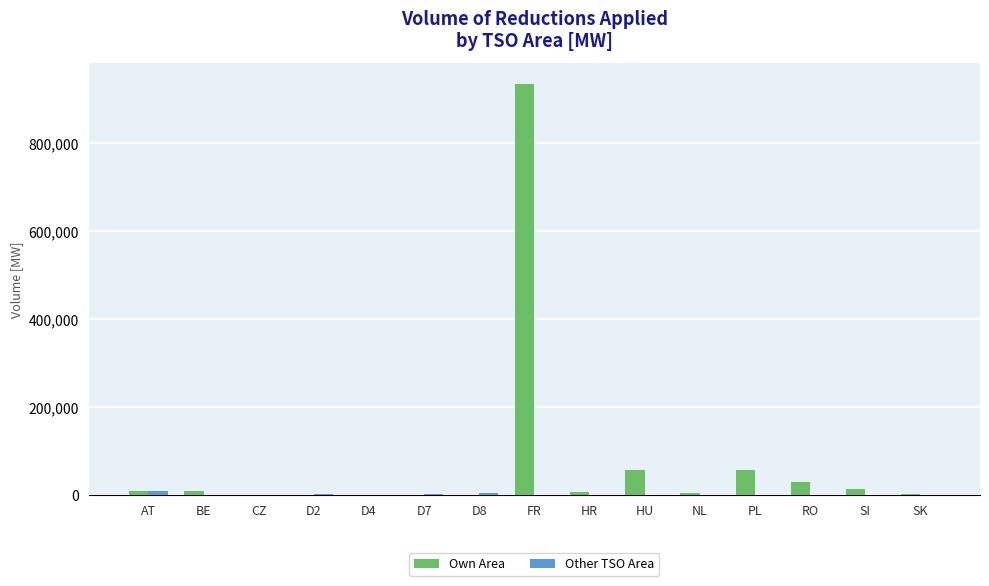

At which category is the sum across all series the highest?

FR